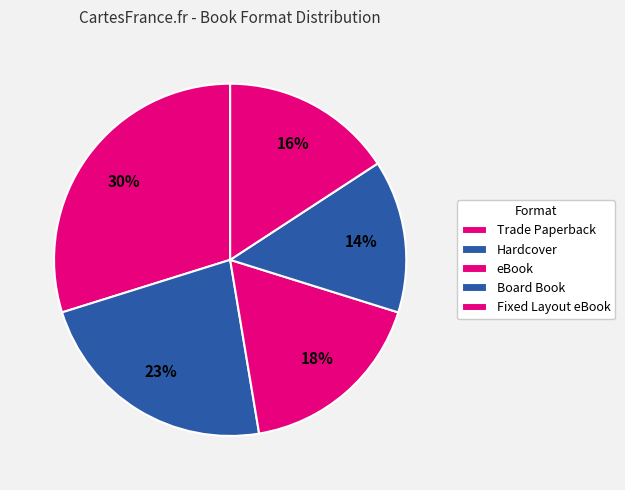

Count the number of slices in the pie.

5